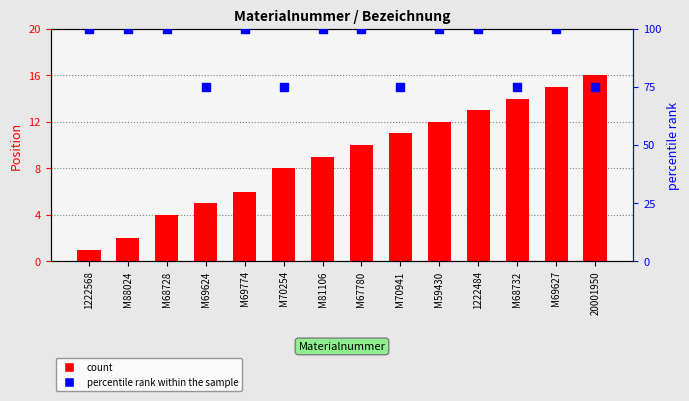

Which series reaches the maximum Y coordinate?

percentile rank within the sample